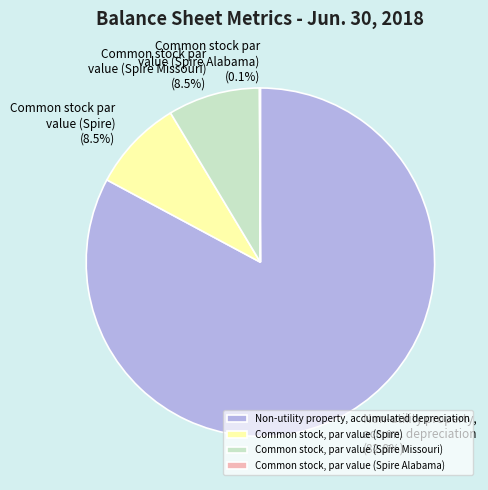

Which category accounts for the majority?

Non-utility property, accumulated depreciation